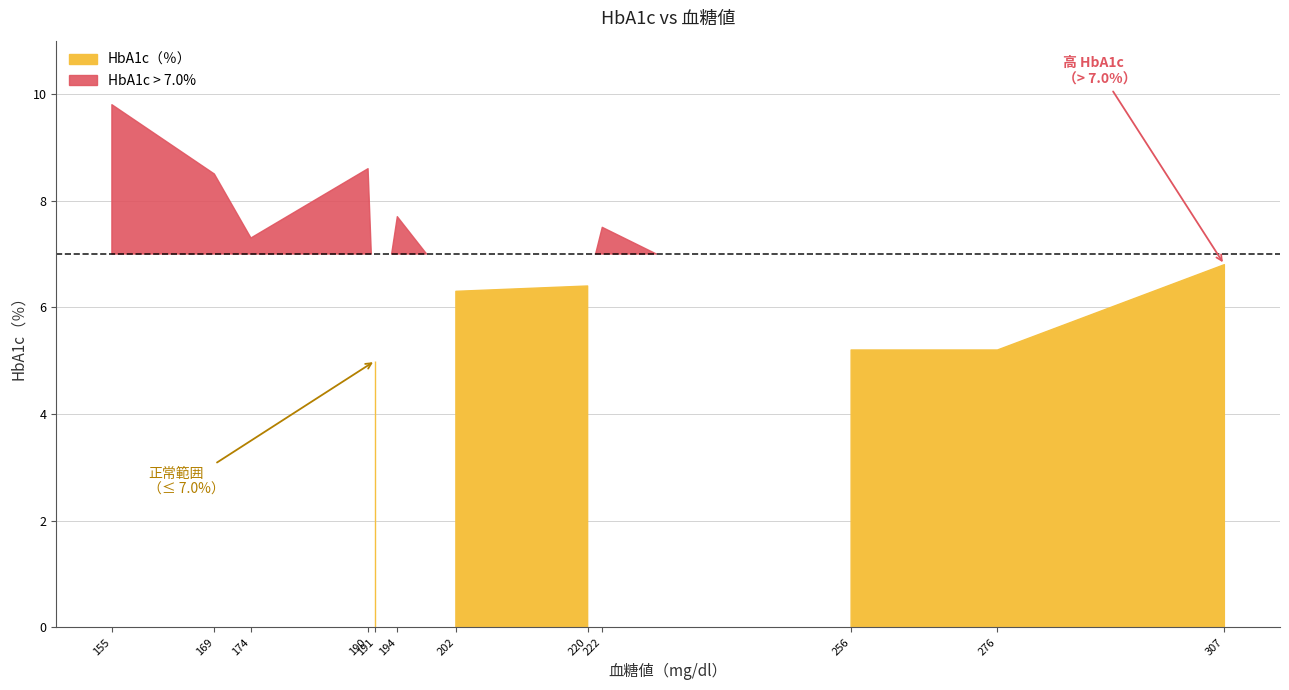

What is the maximum value shown in the chart?

9.8